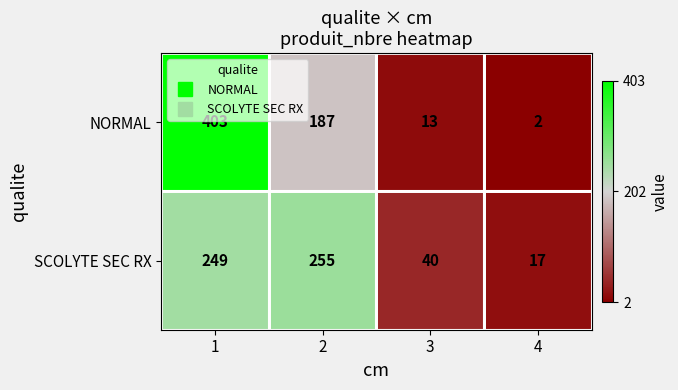

Which label corresponds to the smallest value in the chart?

4